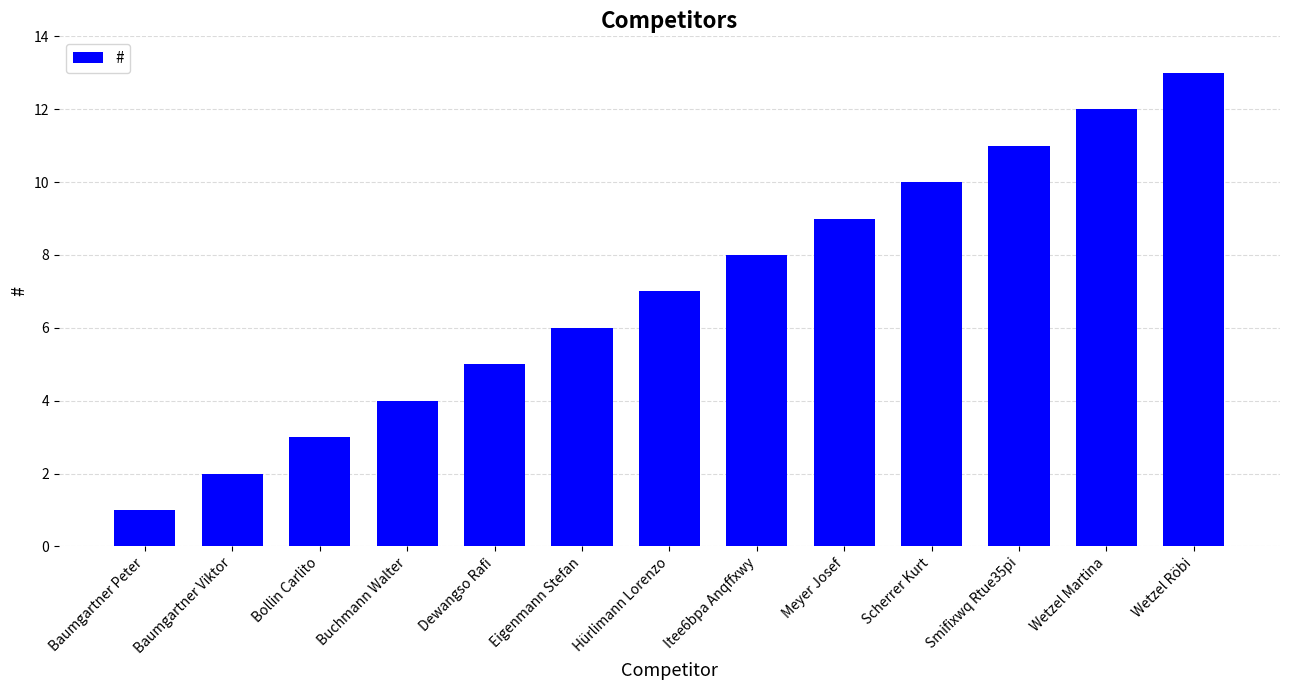

Is it true that the value at Meyer Josef is 12?

False